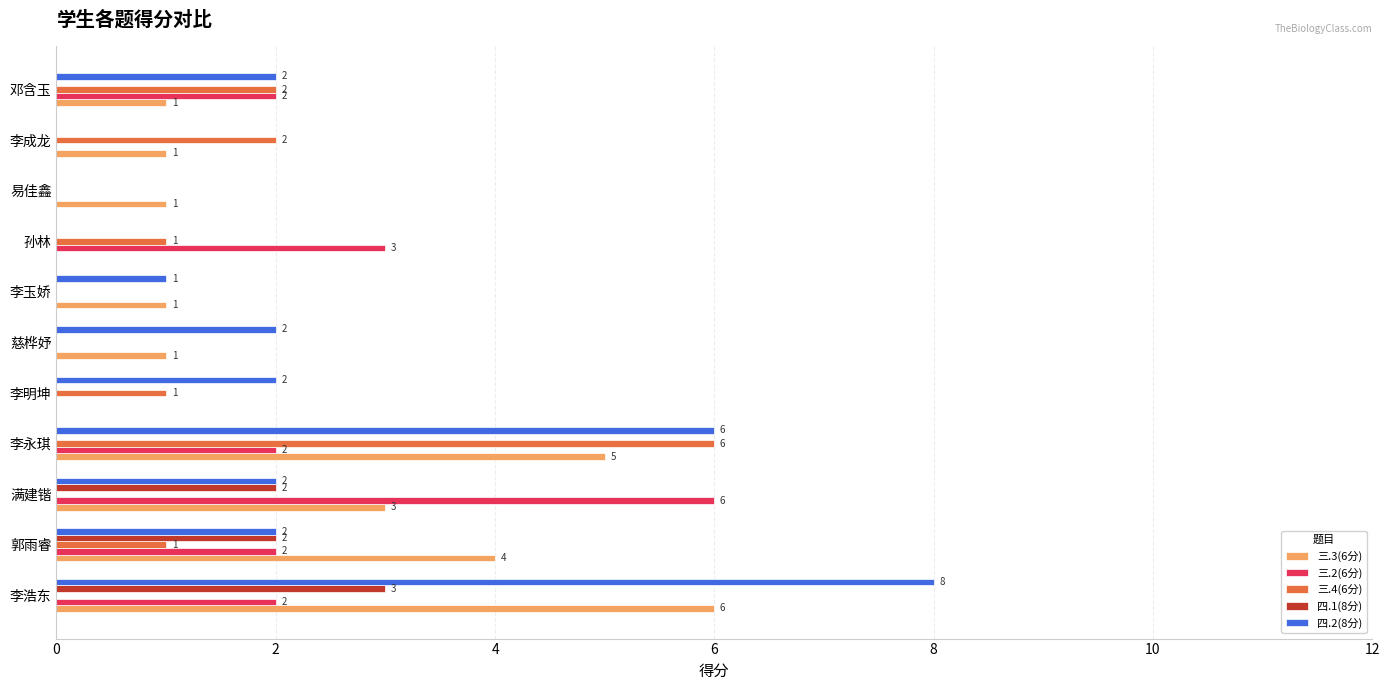

Which series changed the most between 李浩东 and 易佳鑫?

四.2(8分)